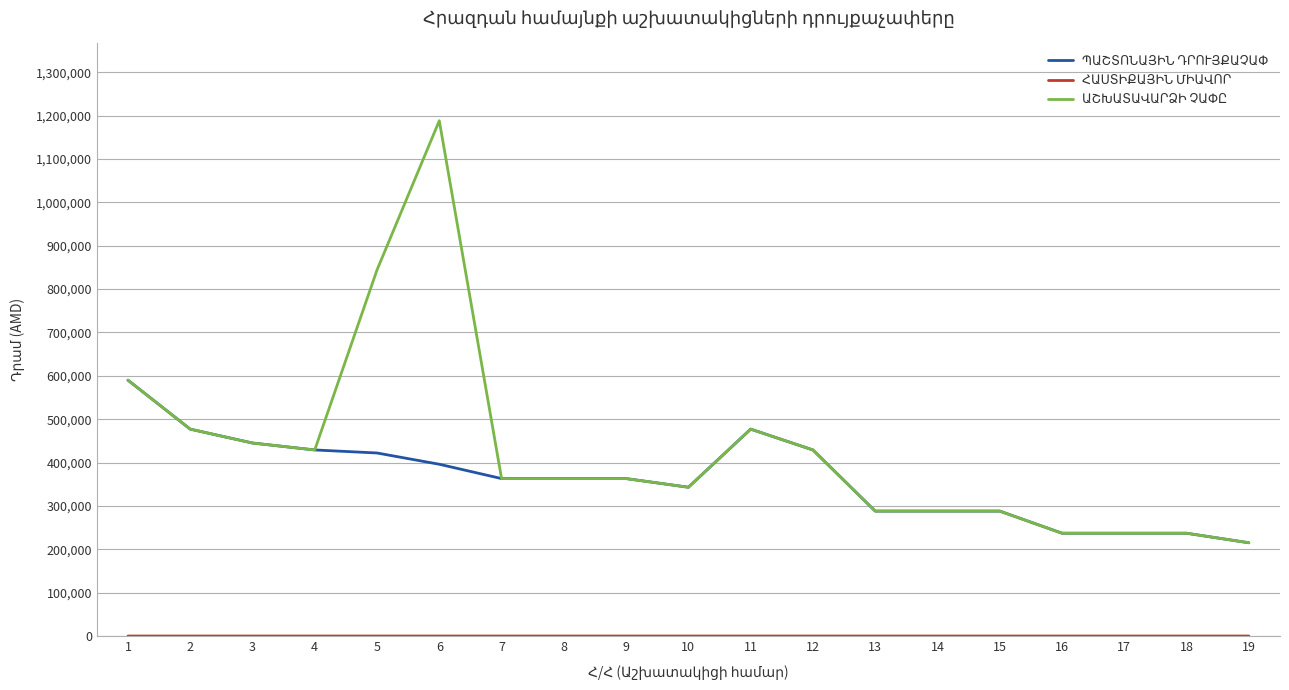

At which category is the sum across all series the highest?

6